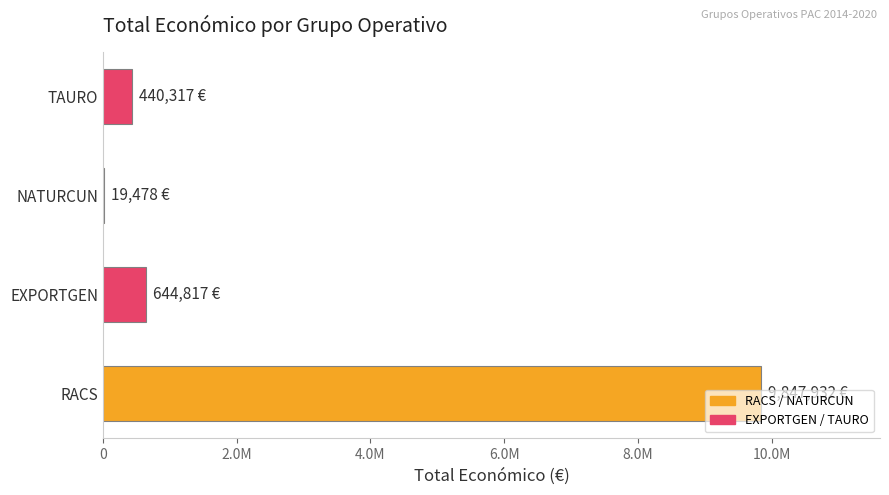

What is the difference between the second highest and second lowest values?

204500